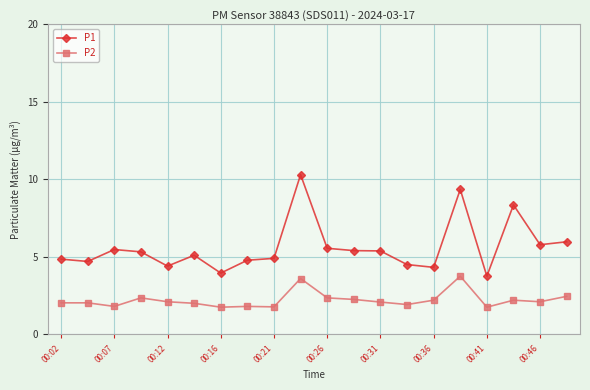

What is the value of the P1 point at the 5th from the left?

4.4